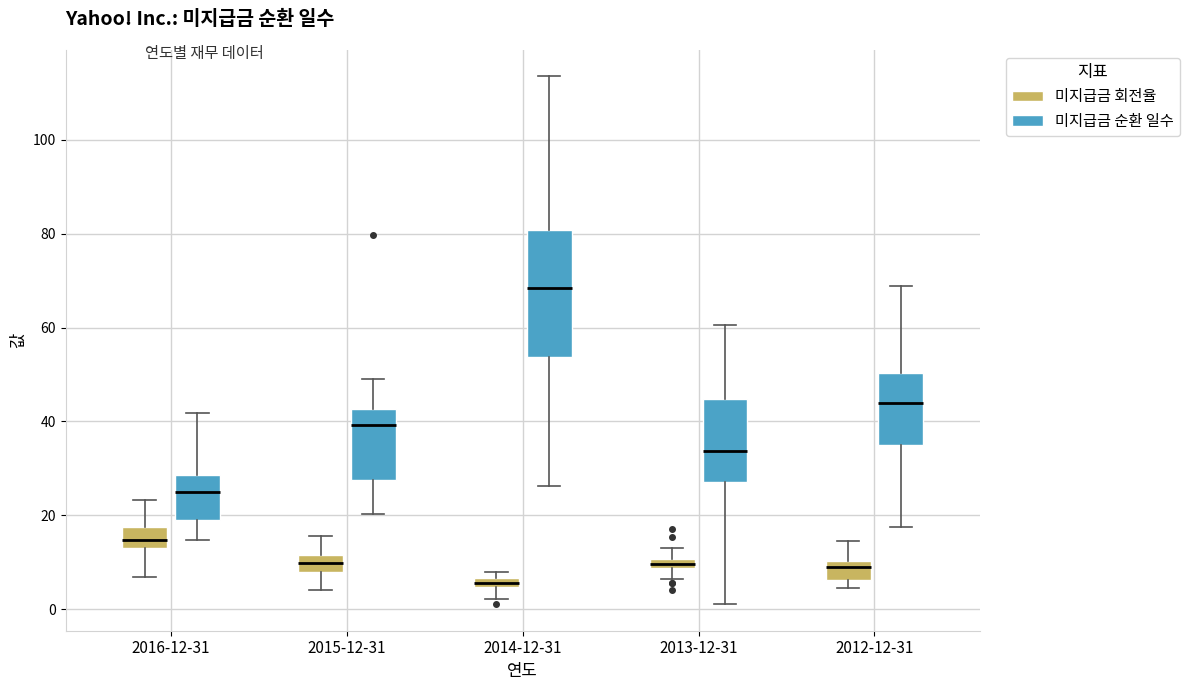

Which box's median line is the lowest?

2014-12-31 (미지급금 회전율)